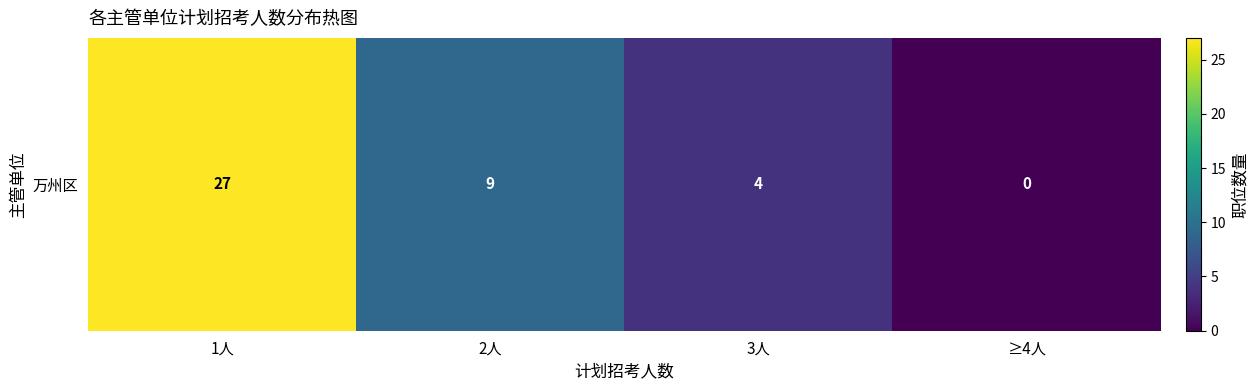

True or false: the data shows 14 at 2人.

False